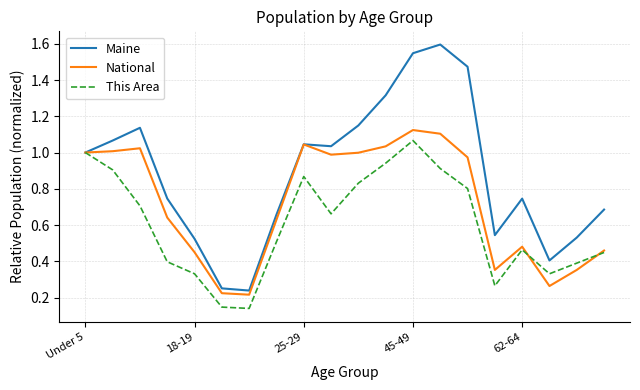

What is the maximum value for Maine?

1.6